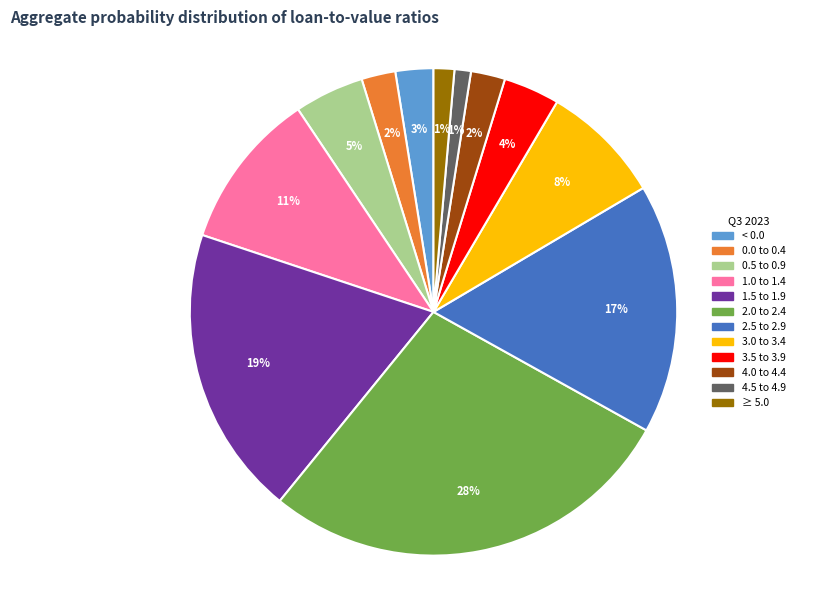

To the nearest percent, what is the average slice percentage?

8%